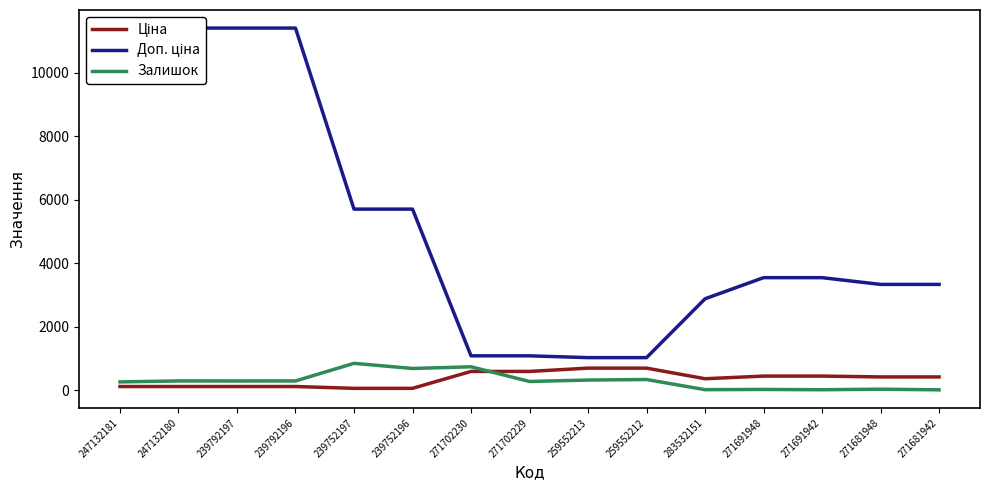

How many interior local peaks does the Залишок series have?

6